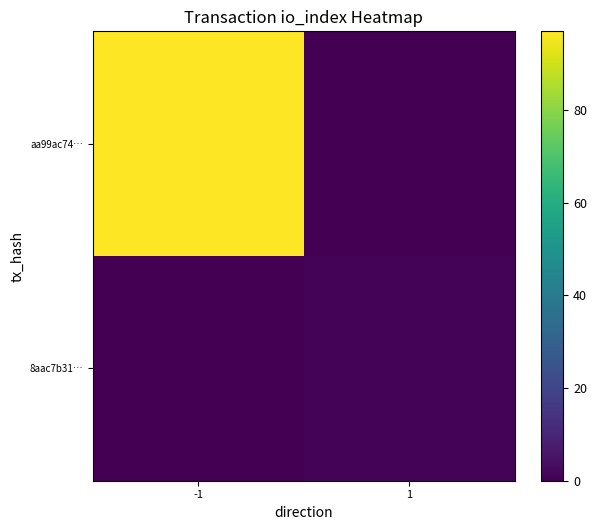

Which series has the widest spread of values?

aa99ac74…